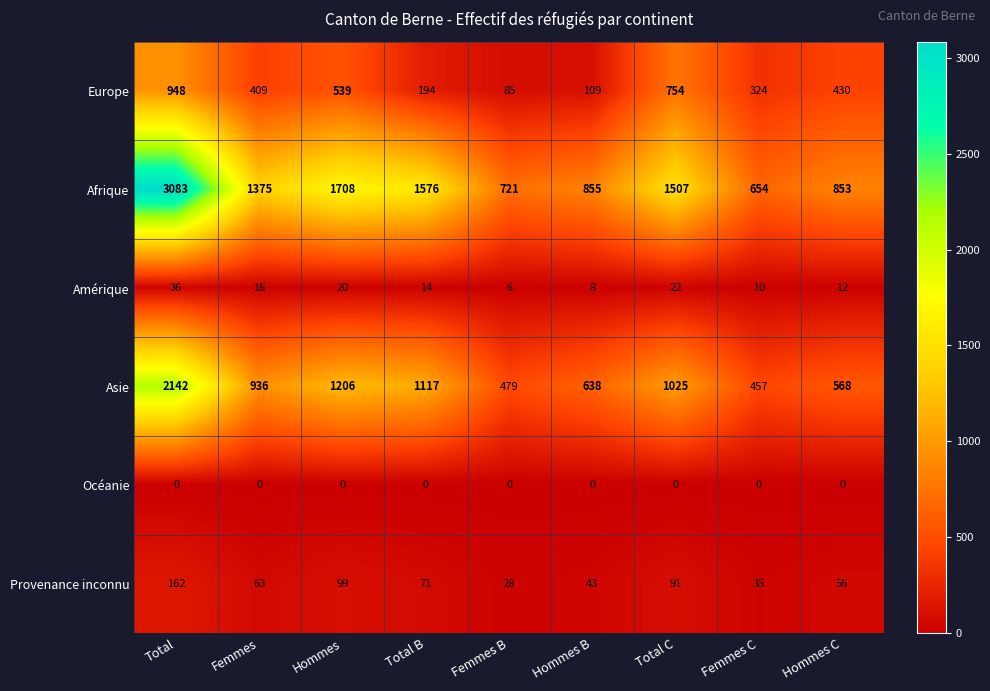

What is the difference between the maximum and minimum values in the Asie series?

1685